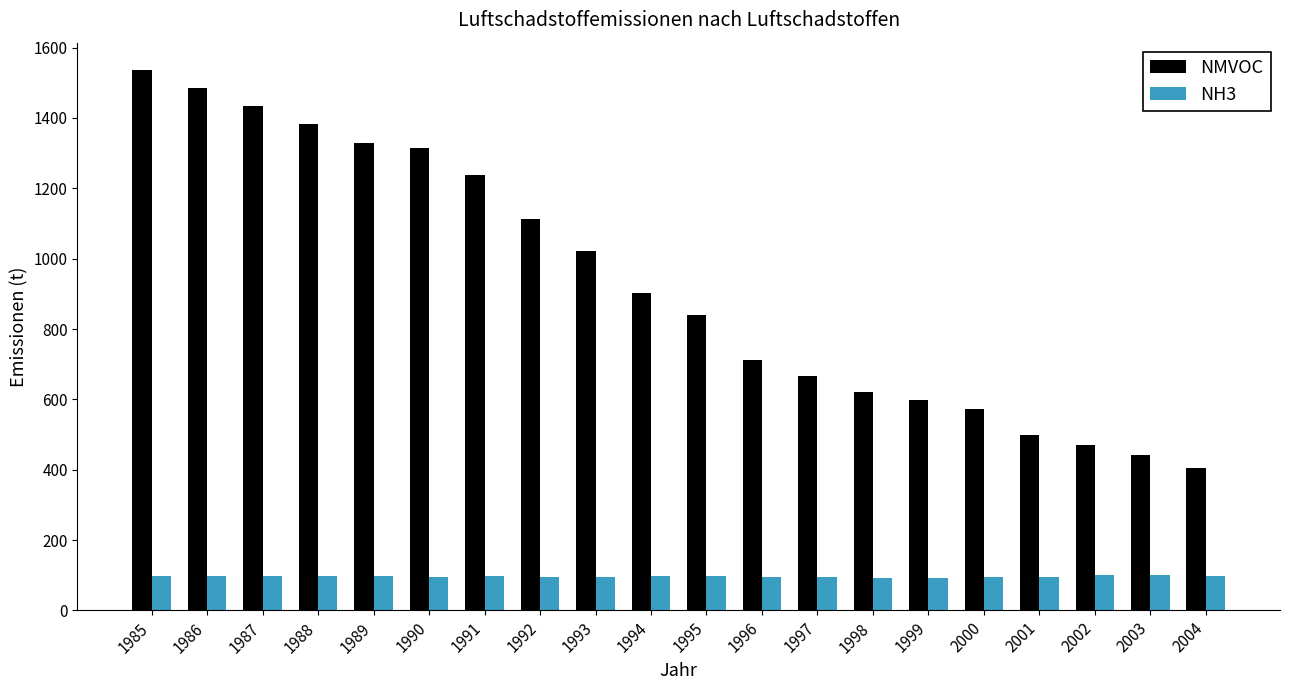

How many values in the NMVOC series are below 901?

10